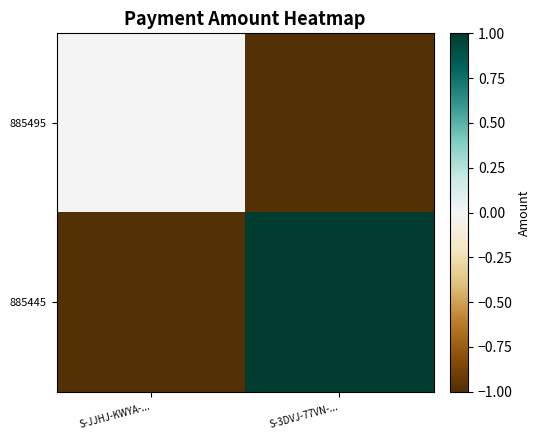

Which series has the largest total across all categories?

885445